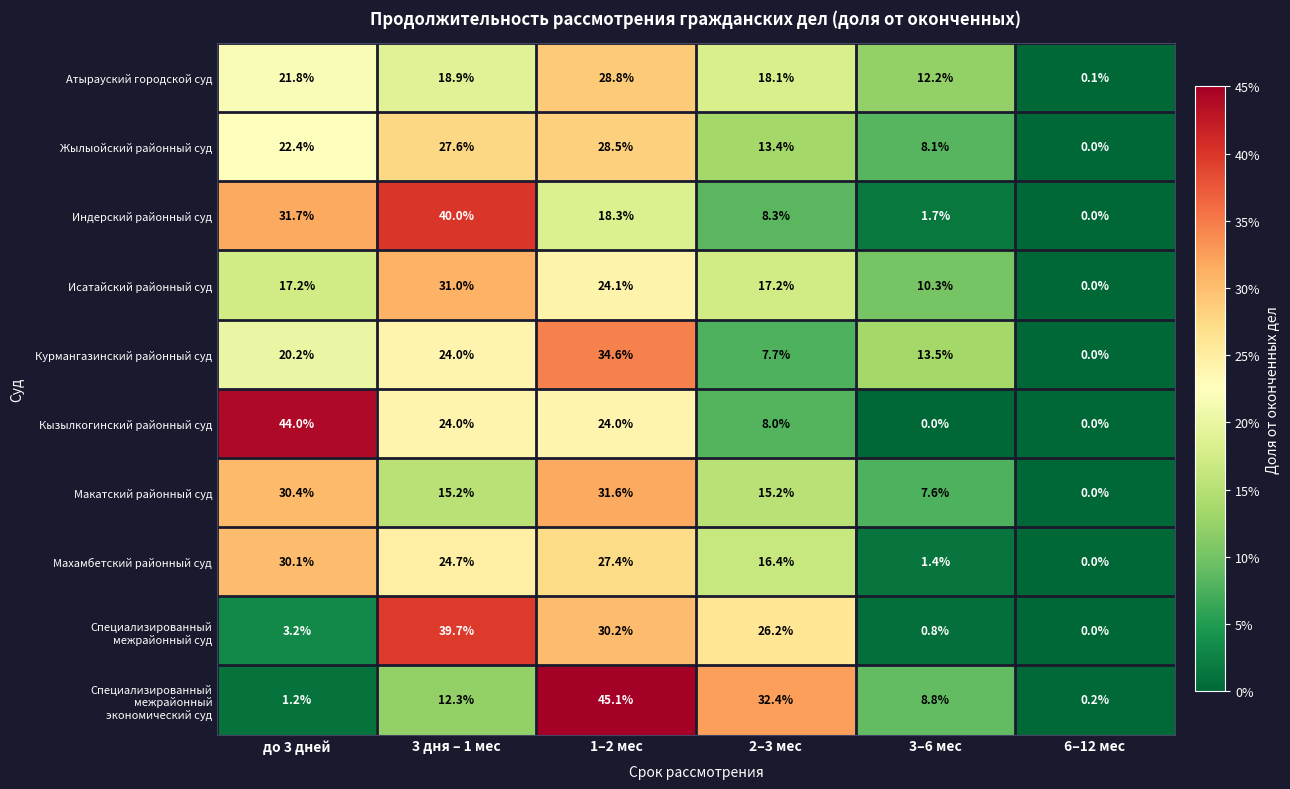

At how many categories does at least one series exceed 0?

6